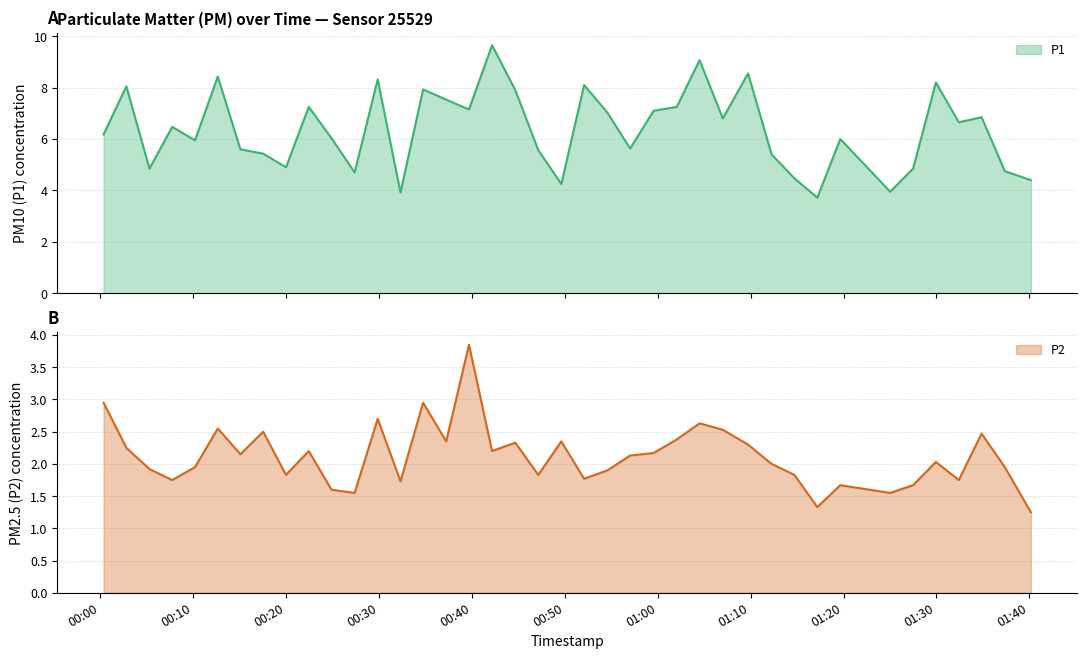

How many values in the P1 series exceed 6?

22